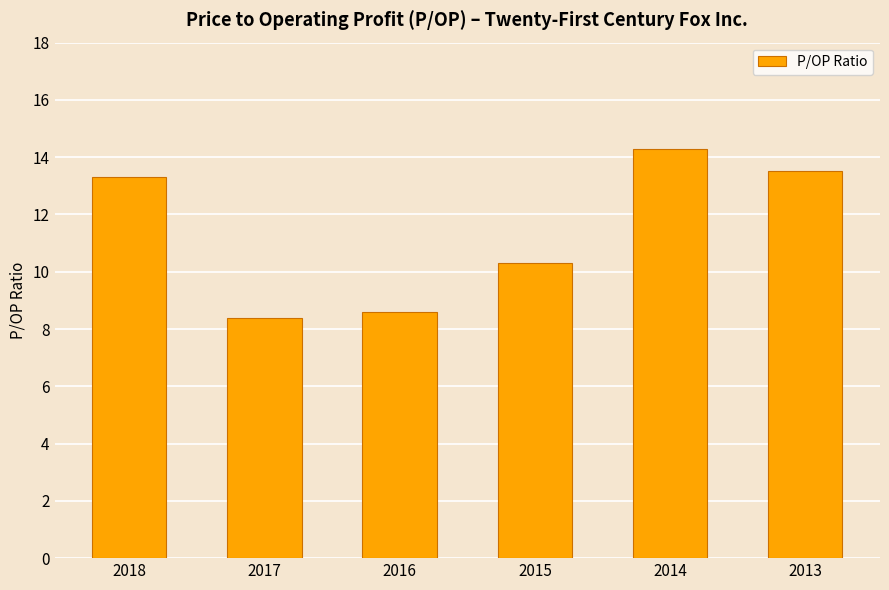

Reading right to left, transcribe all the data shown in this chart.

13.5	14.3	10.3	8.6	8.4	13.3